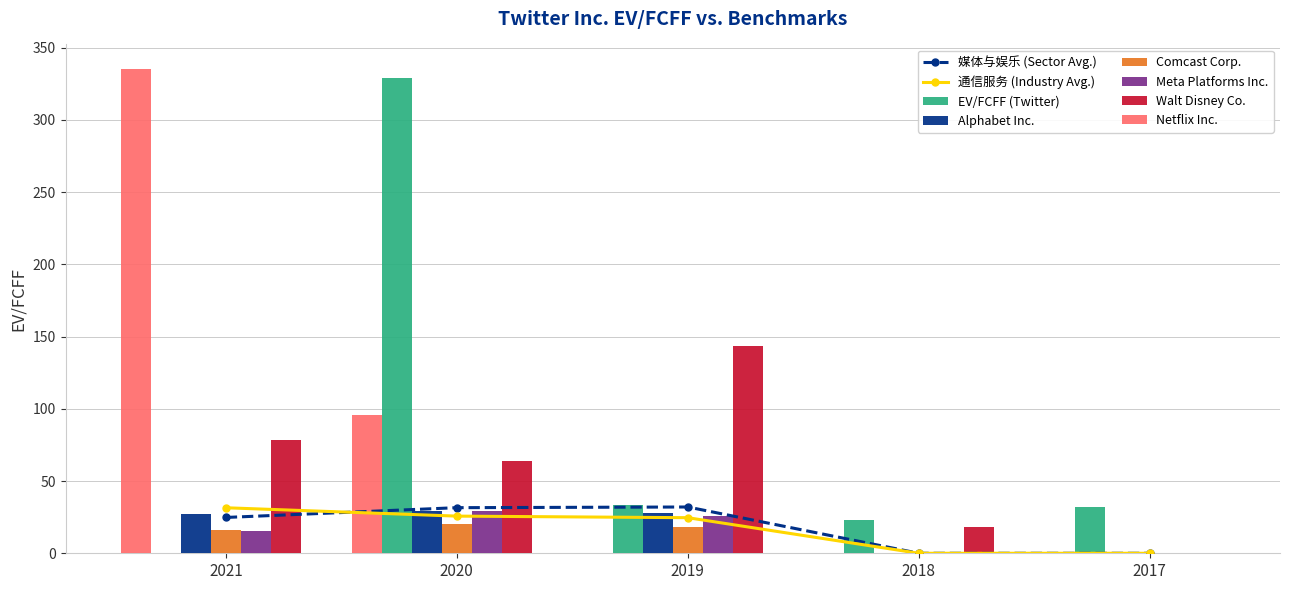

Where does the Comcast Corp. series first go above 15?

2021